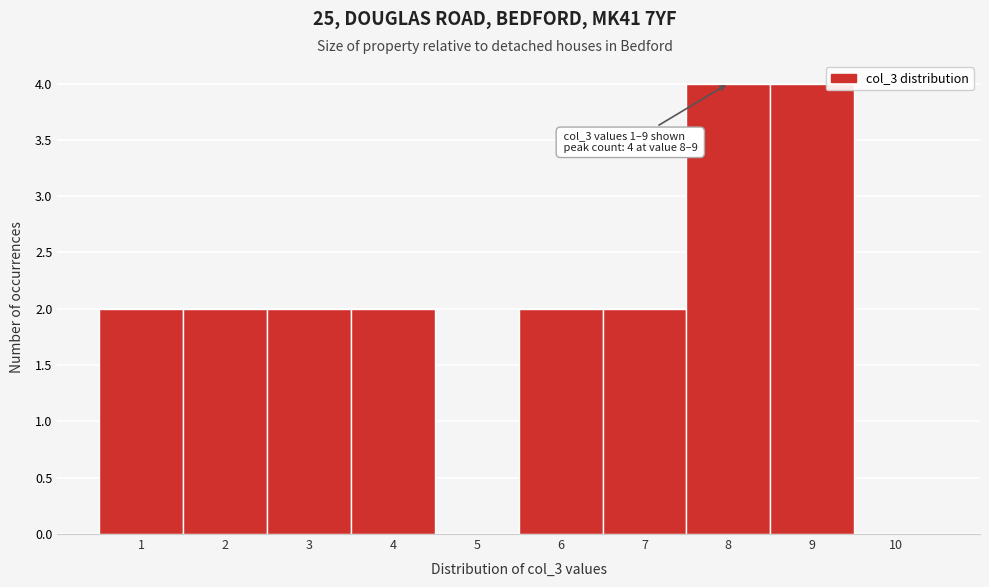

Reading left to right, what are all the values shown in this chart?

1=2	2=2	3=2	4=2	5=0	6=2	7=2	8=4	9=4	10=0